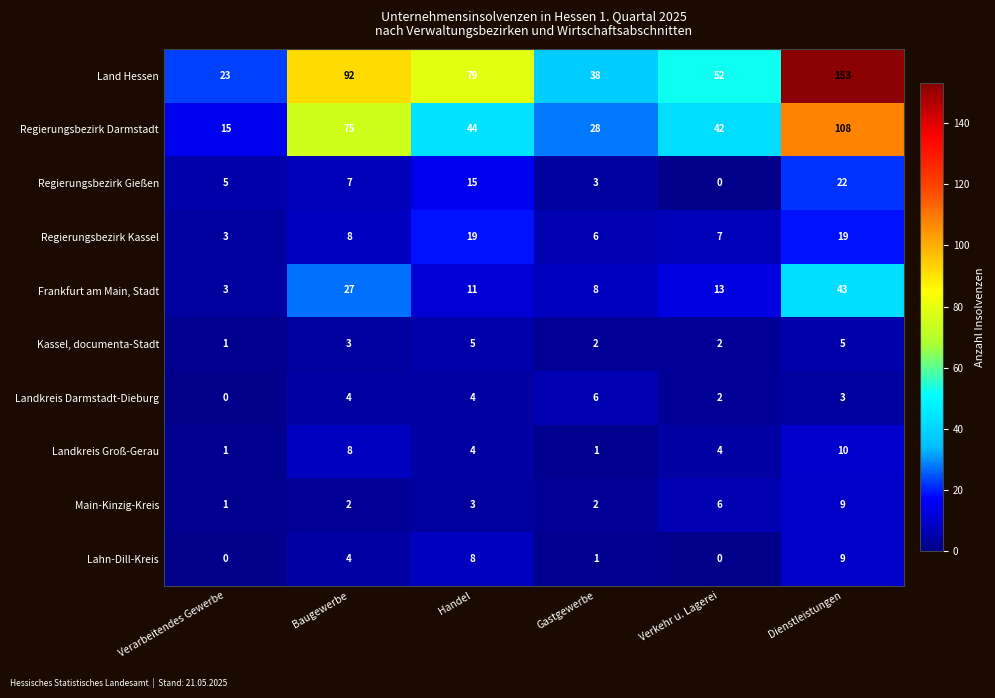

At which label is Kassel, documenta-Stadt closest to 3?

Baugewerbe